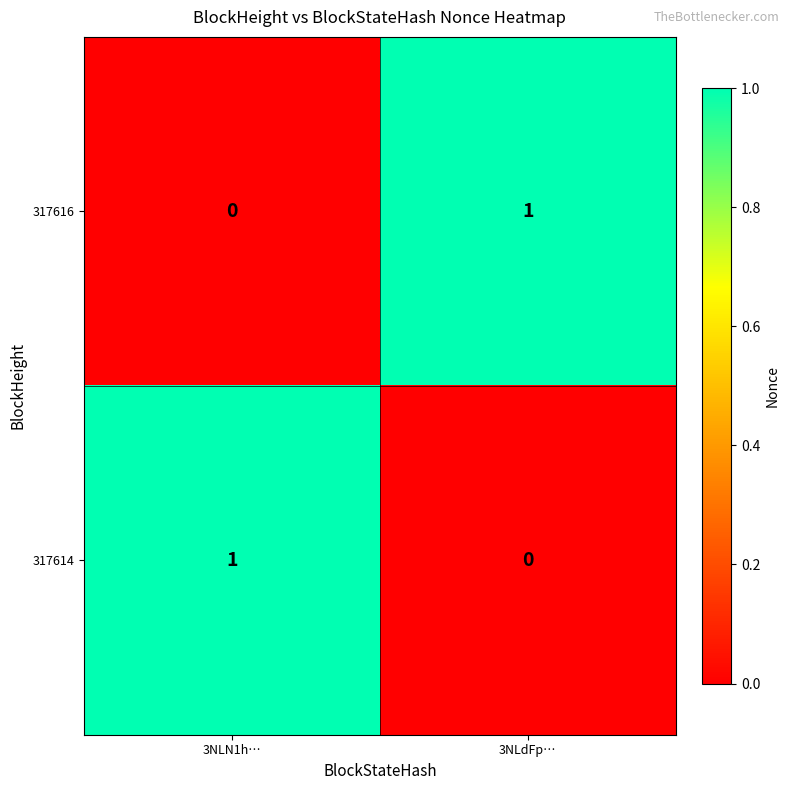

At which label is 317614 closest to 0?

3NLdFp…